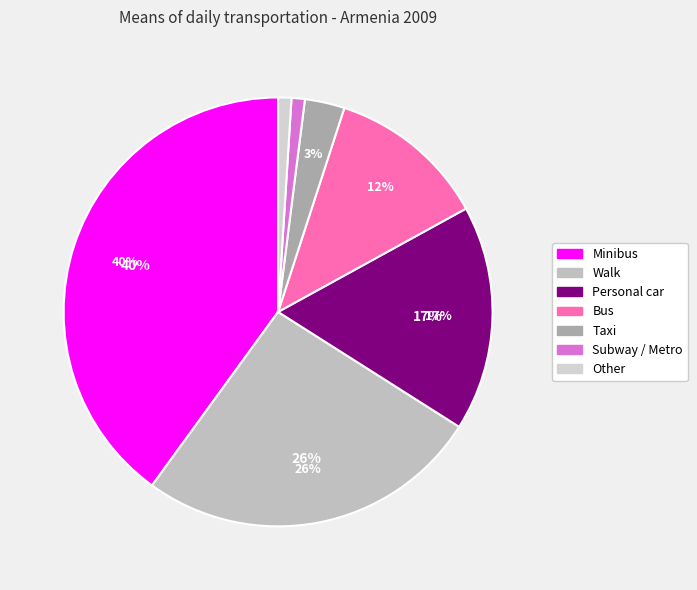

What is the change in value from Minibus to Taxi?

-37